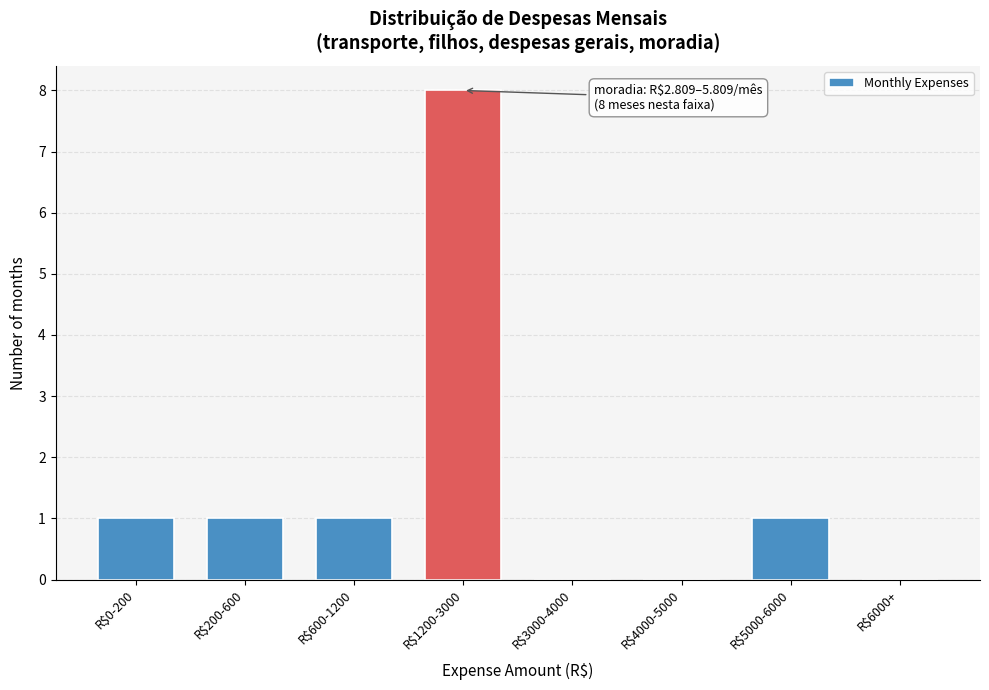

True or false: the data shows 1 at R$200-600.

True